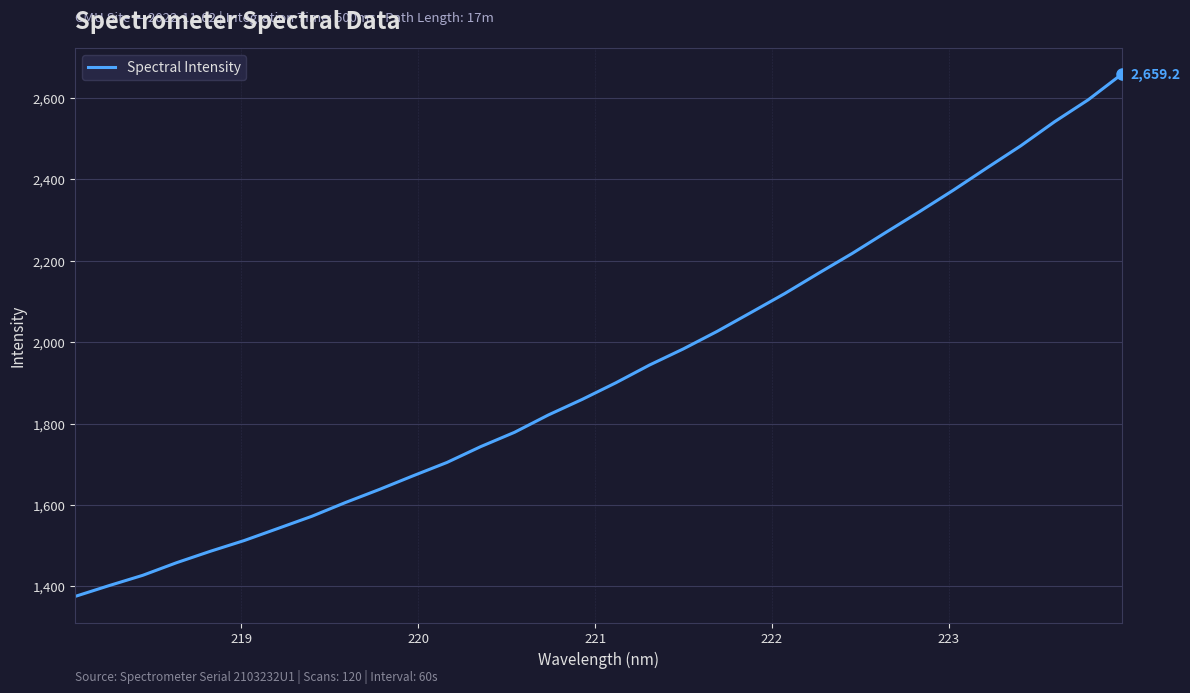

What is the difference between the maximum and minimum values?

1283.8